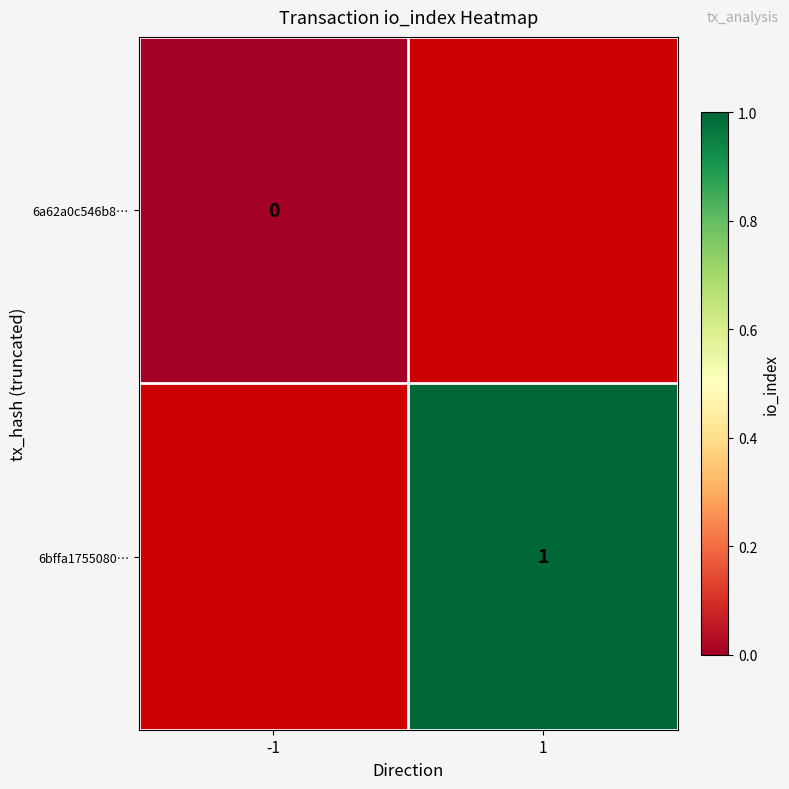

Is the value of 6bffa1755080… at 1 greater than the value of 6a62a0c546b8… at -1?

Yes